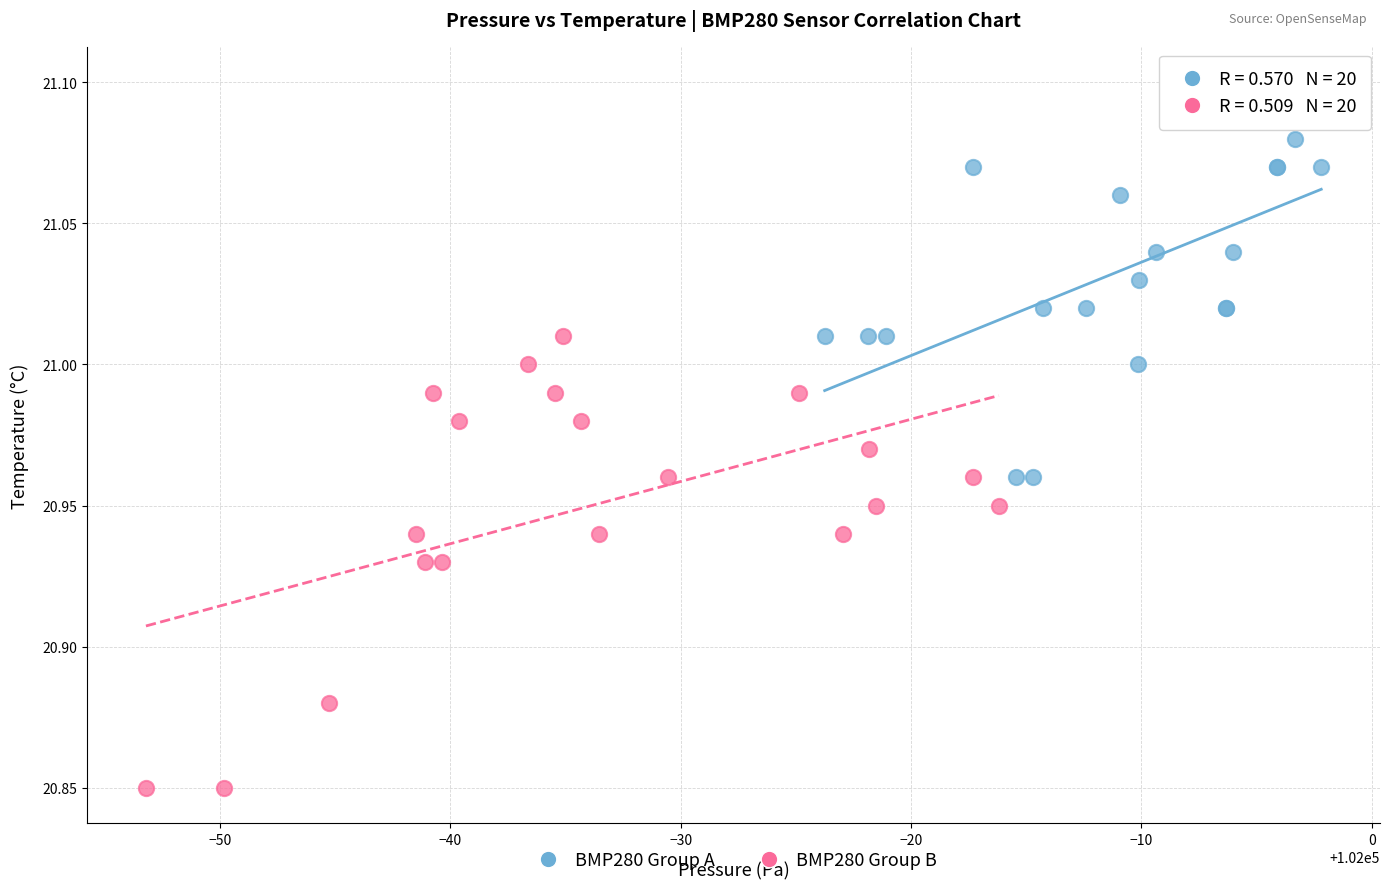

Which series contains the lowest Y value?

BMP280 Group B